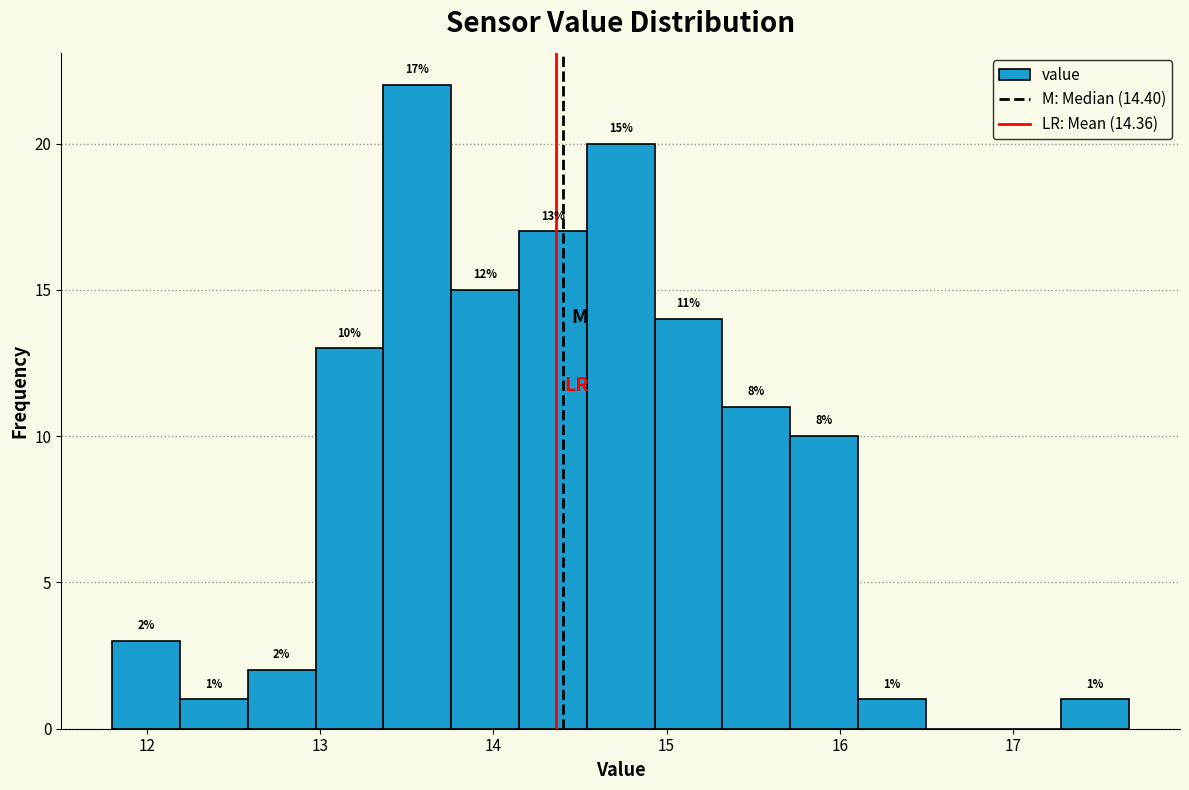

Around what value on the x-axis is the tallest bar? Give the approximate position of its centre, as read against the axis.

13.6